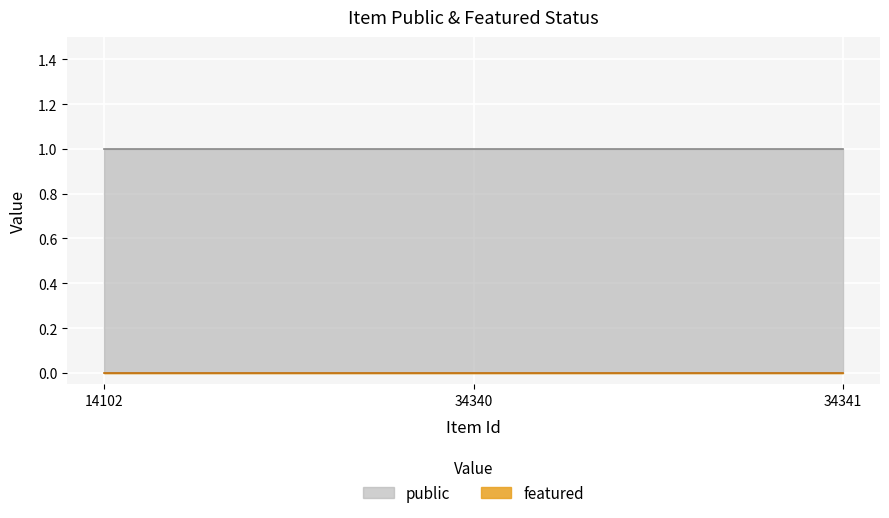

What are all the series names shown in the legend?

public, featured